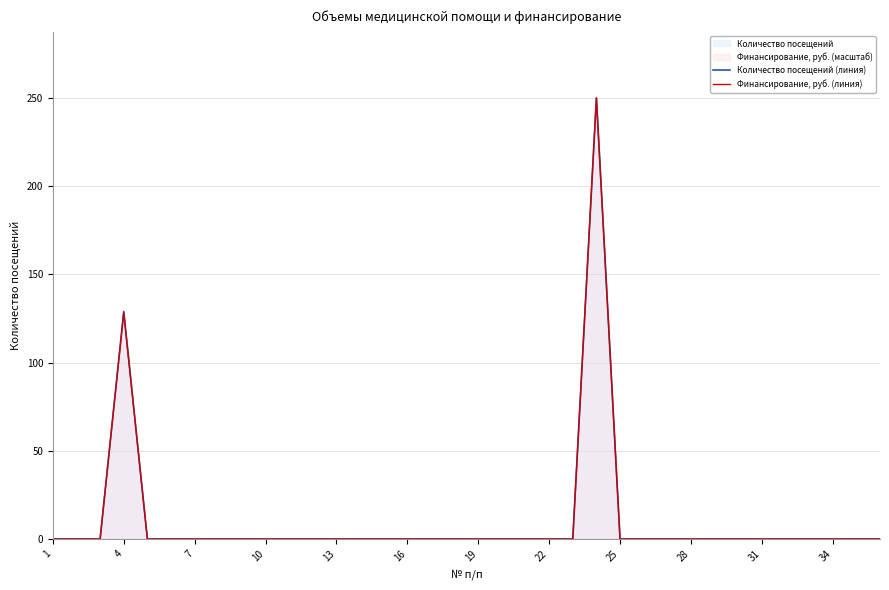

What is the greatest value displayed?

250.0